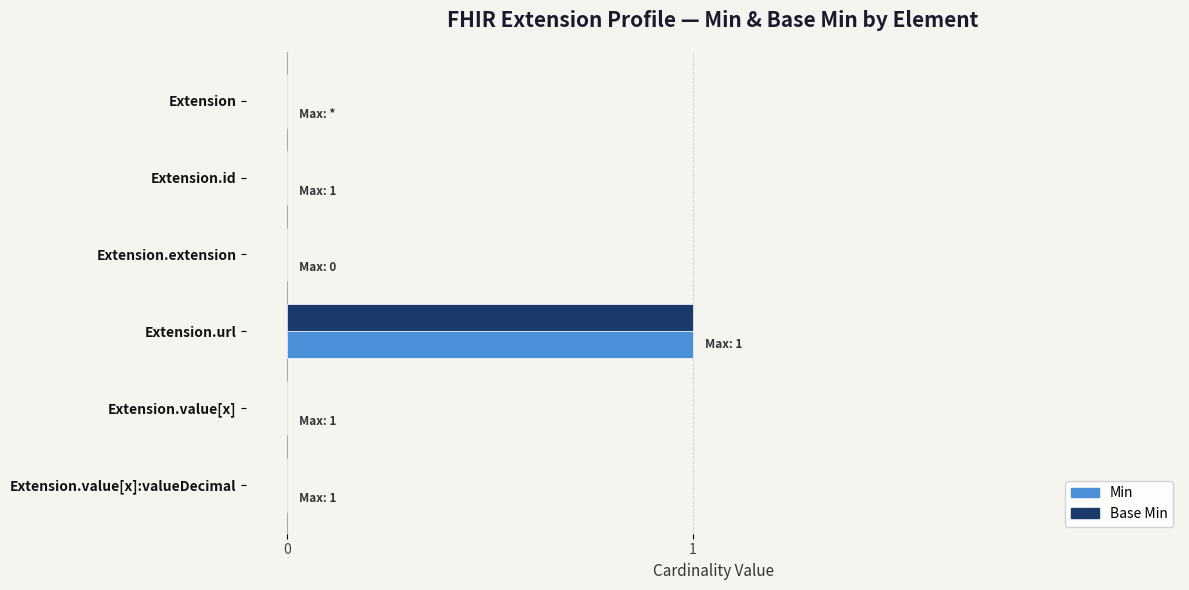

How many distinct data groups are displayed?

2